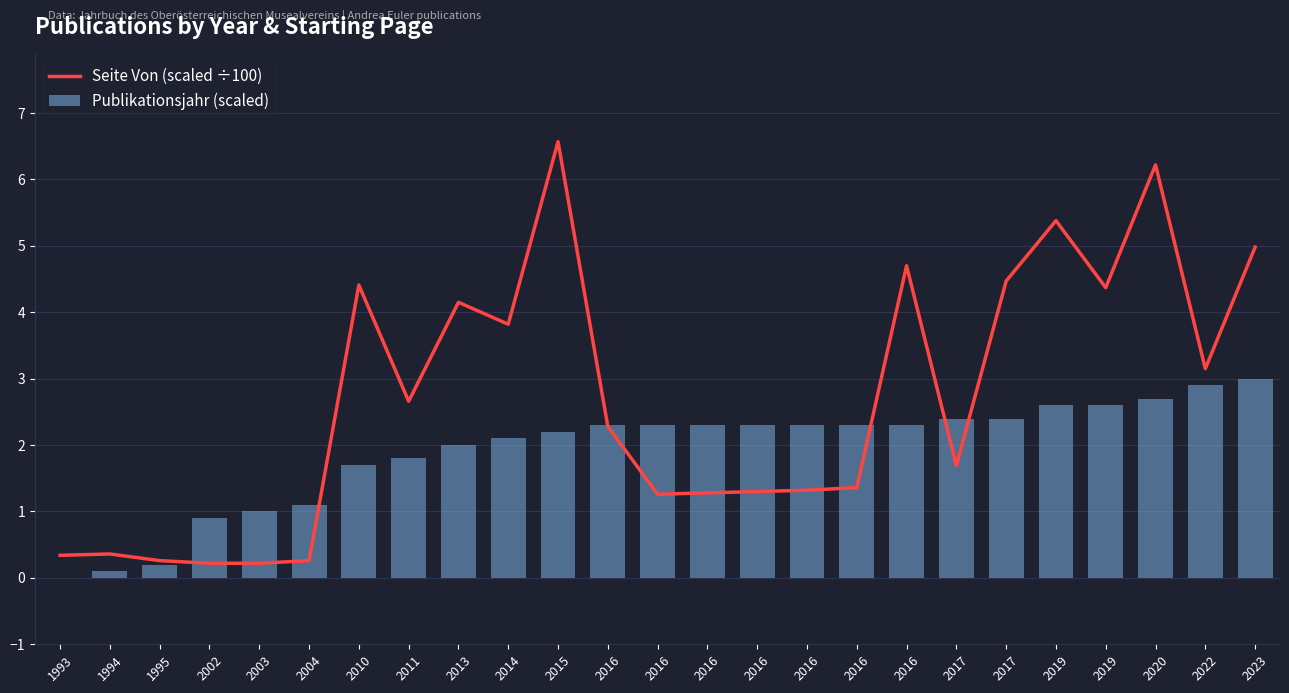

What is the average value of the Seite Von (scaled ÷100) series?

2.7